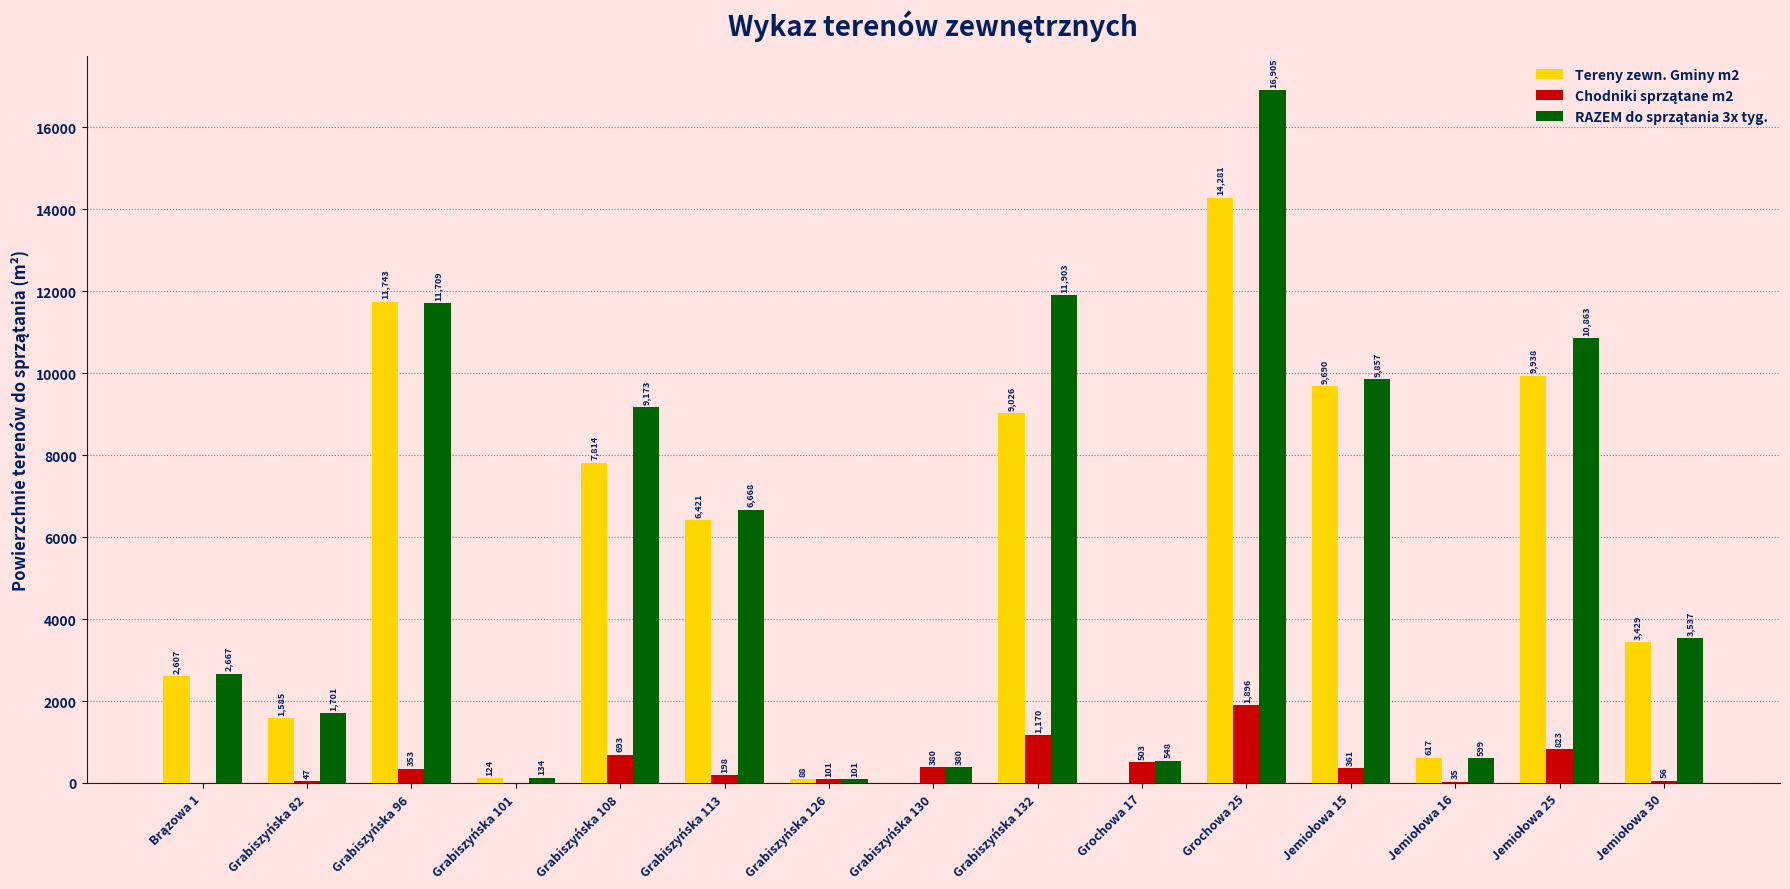

What value does the Tereny zewn. Gminy m2 series have at Grabiszyńska 126?

88